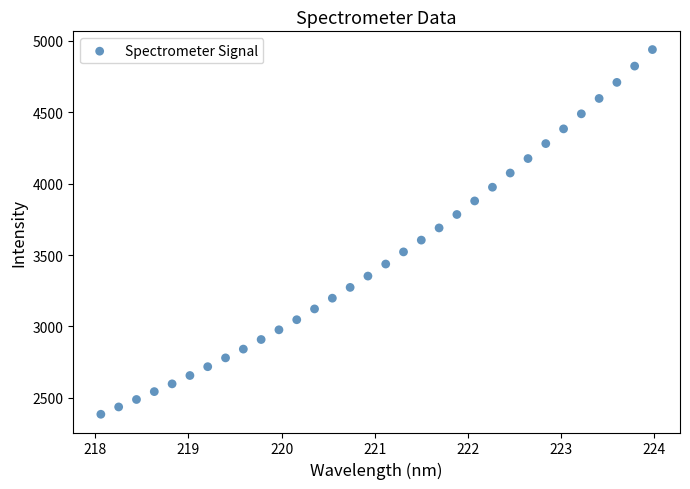

What is the range of X values (max minus min)?

5.9